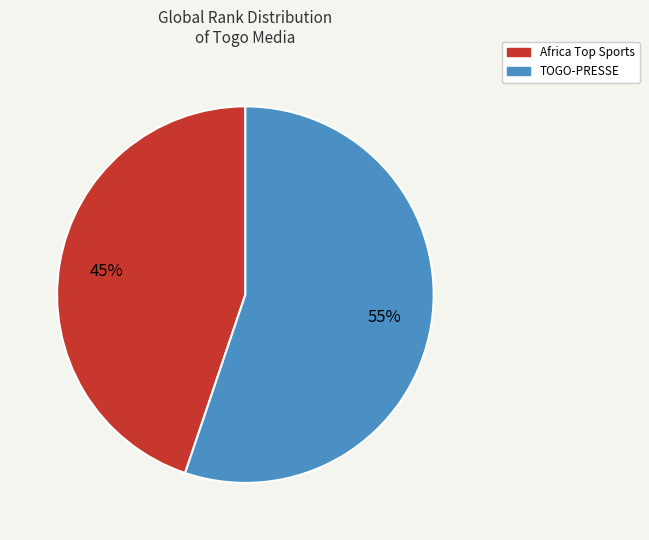

To the nearest percent, what portion does TOGO-PRESSE represent?

55%